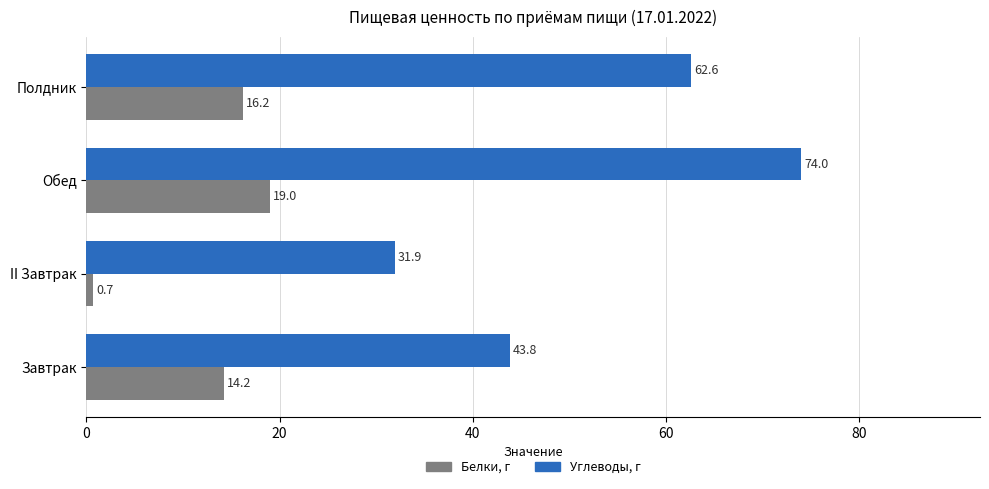

Between Завтрак and Полдник, which series saw the biggest shift?

Углеводы, г